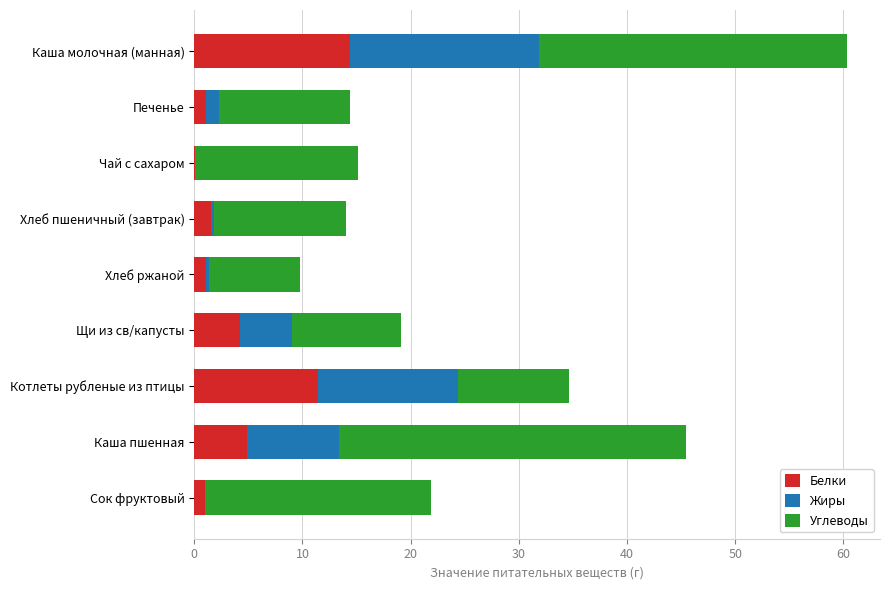

What is the maximum value for Белки?

14.4